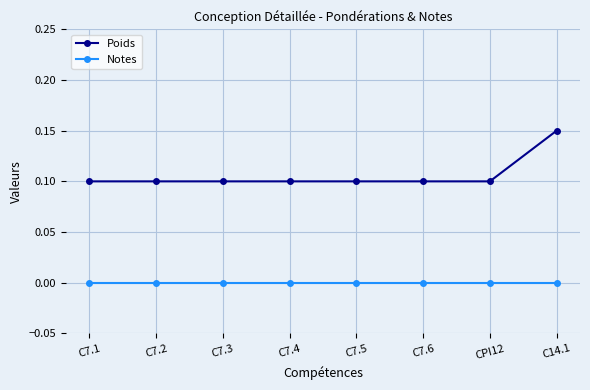

Which series has the widest spread of values?

Poids